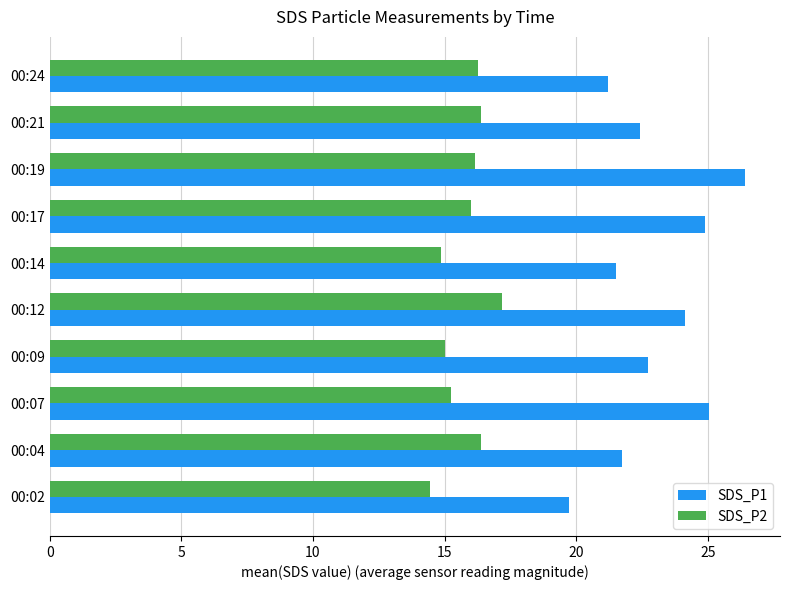

How many data points does each series have?

10